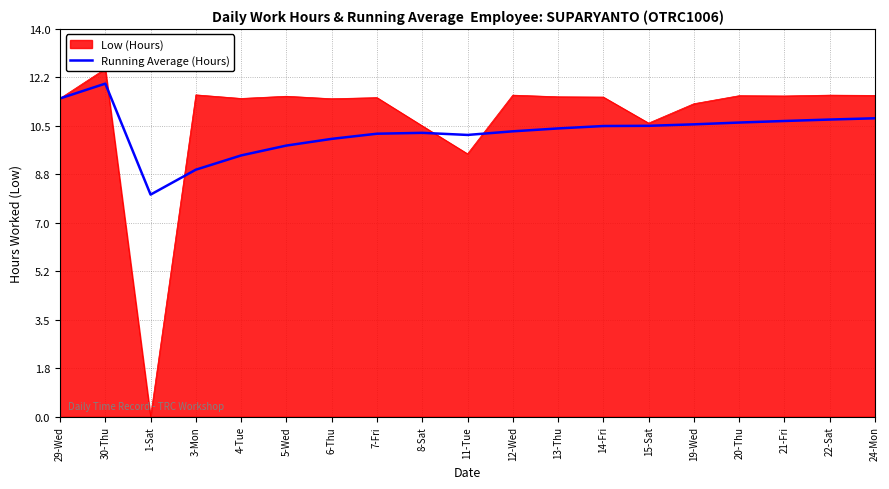

True or false: Running Average (Hours) has a value of 12.0 at 30-Thu.

True